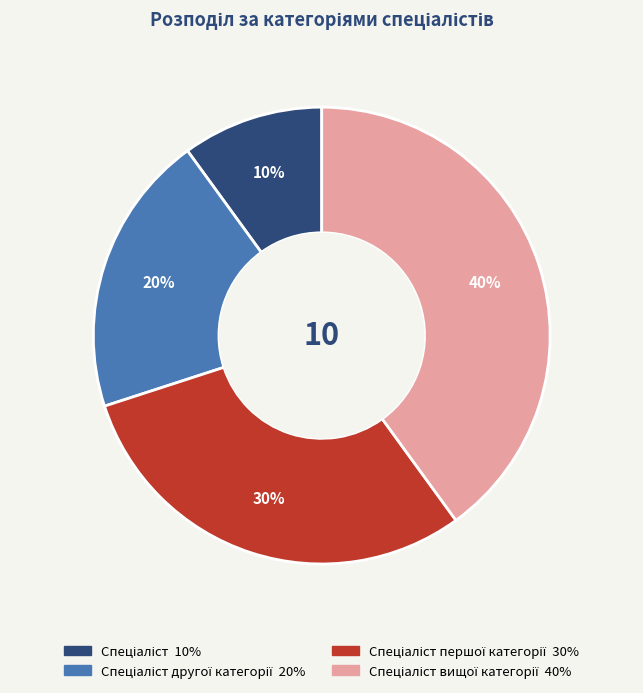

To the nearest percent, what is the average slice percentage?

25%